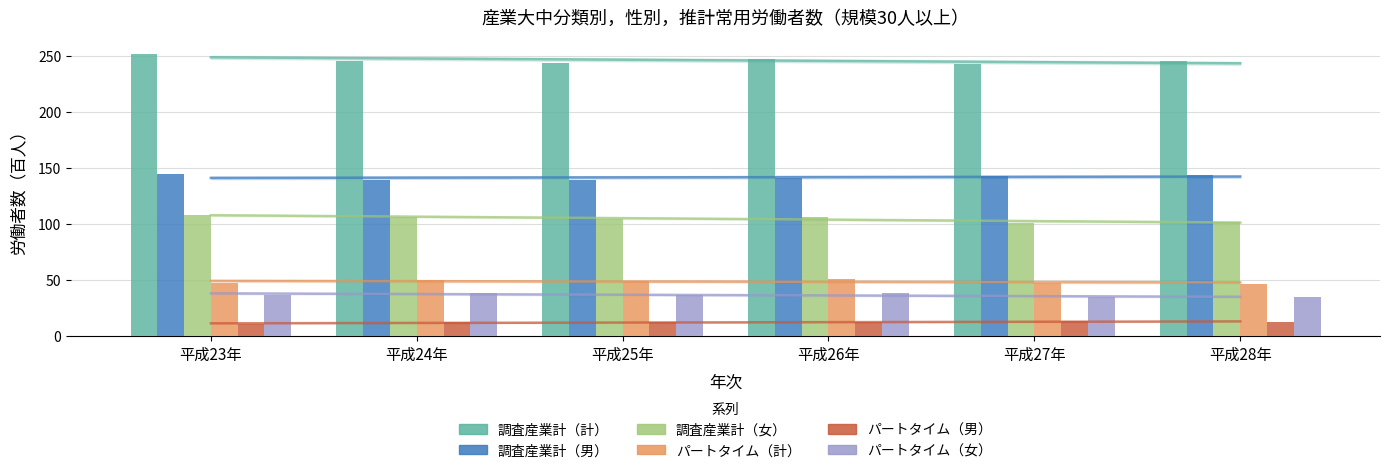

Between 平成26年 and 平成28年, which is larger?

平成26年